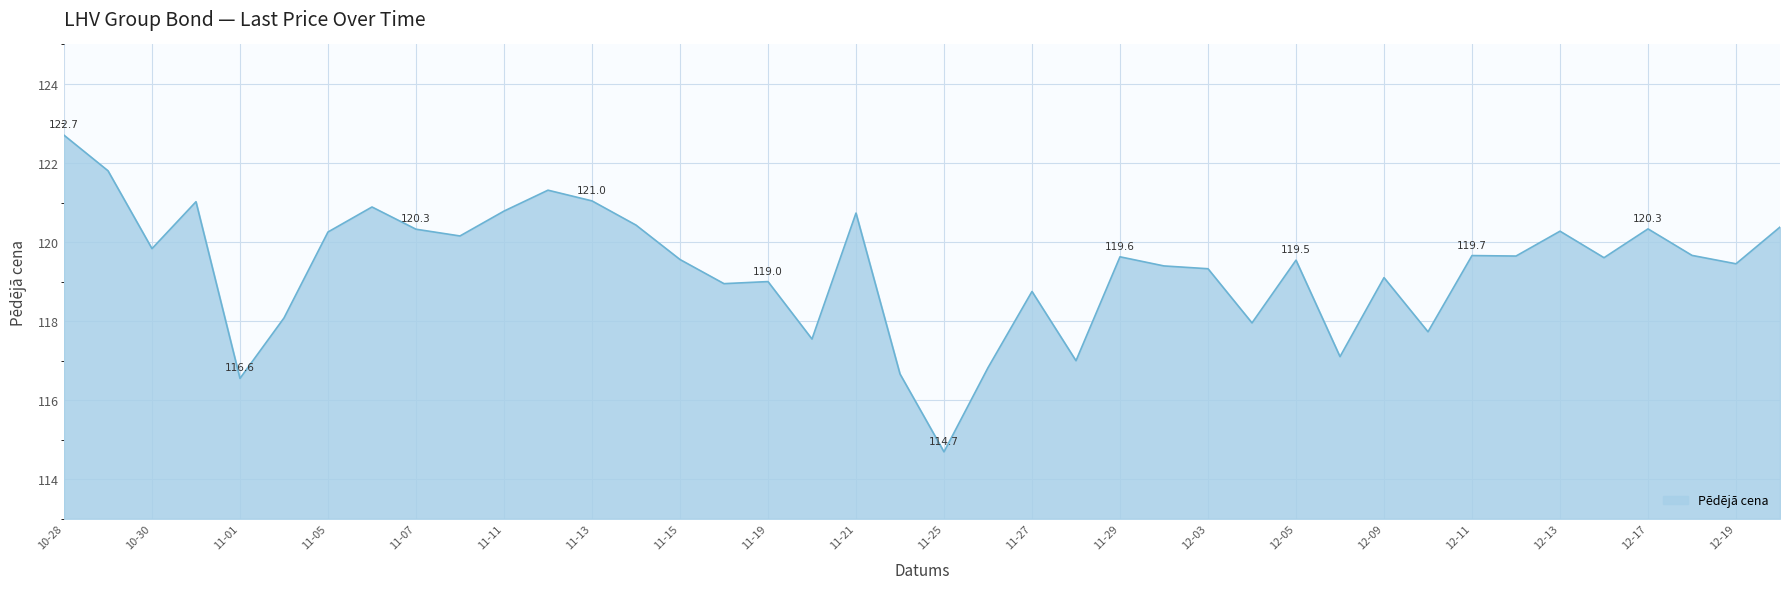

What is the smallest value displayed?

114.7